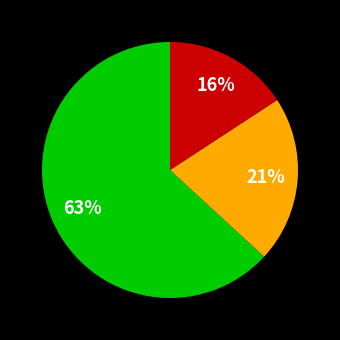

Is there any slice that represents more than half of the pie?

Yes